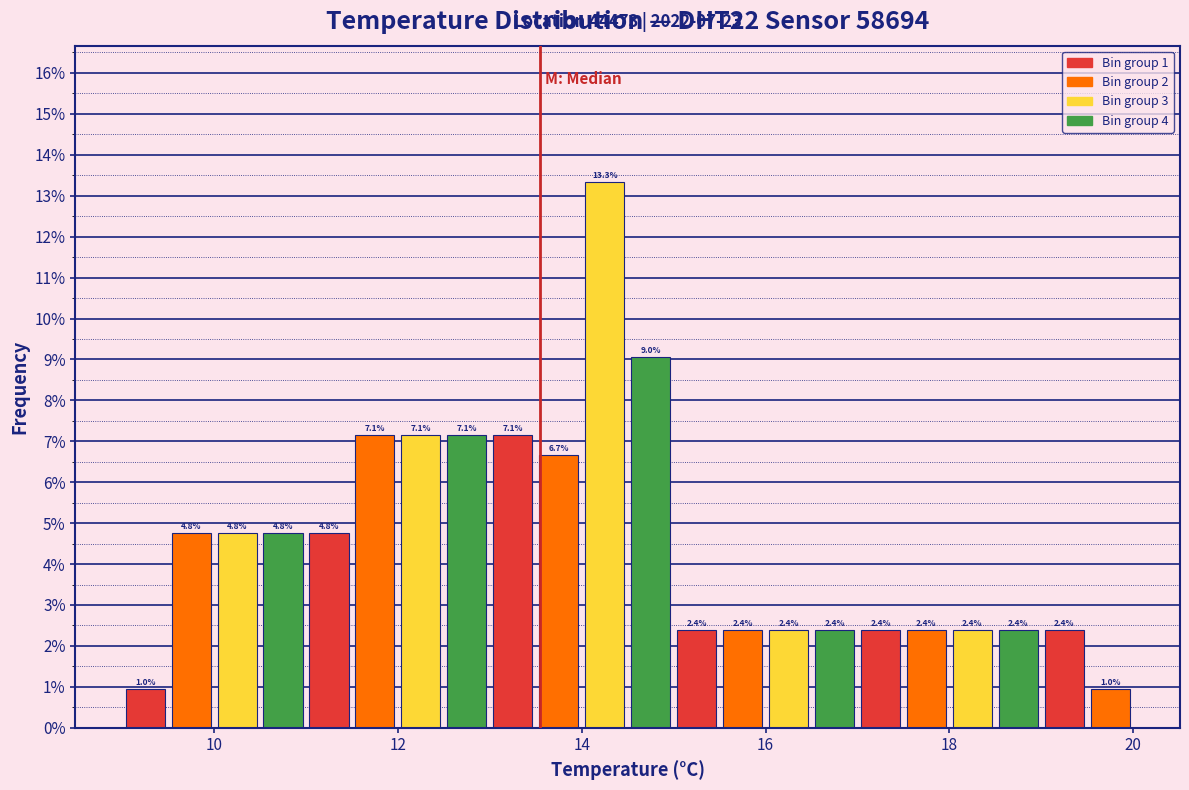

Read against the x-axis, roughly where is the centre of the tallest bar?

14.2